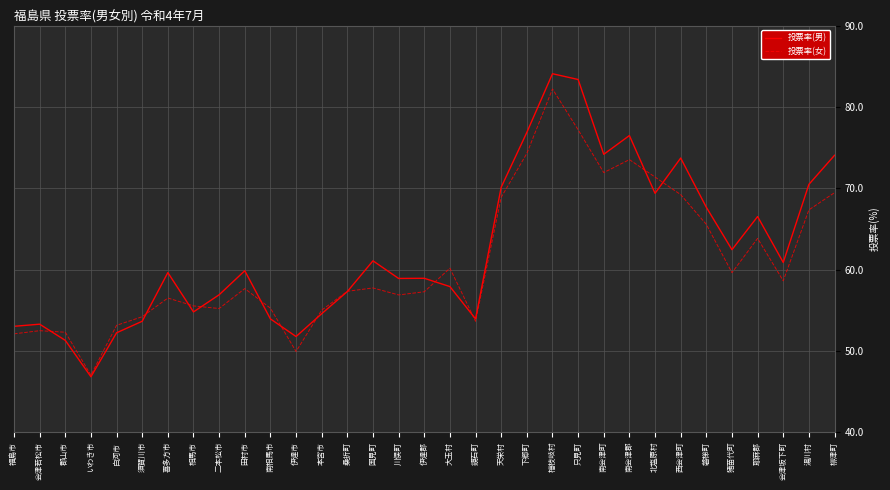

Rank the series at 白河市 from highest to lowest value.

投票率(女), 投票率(男)